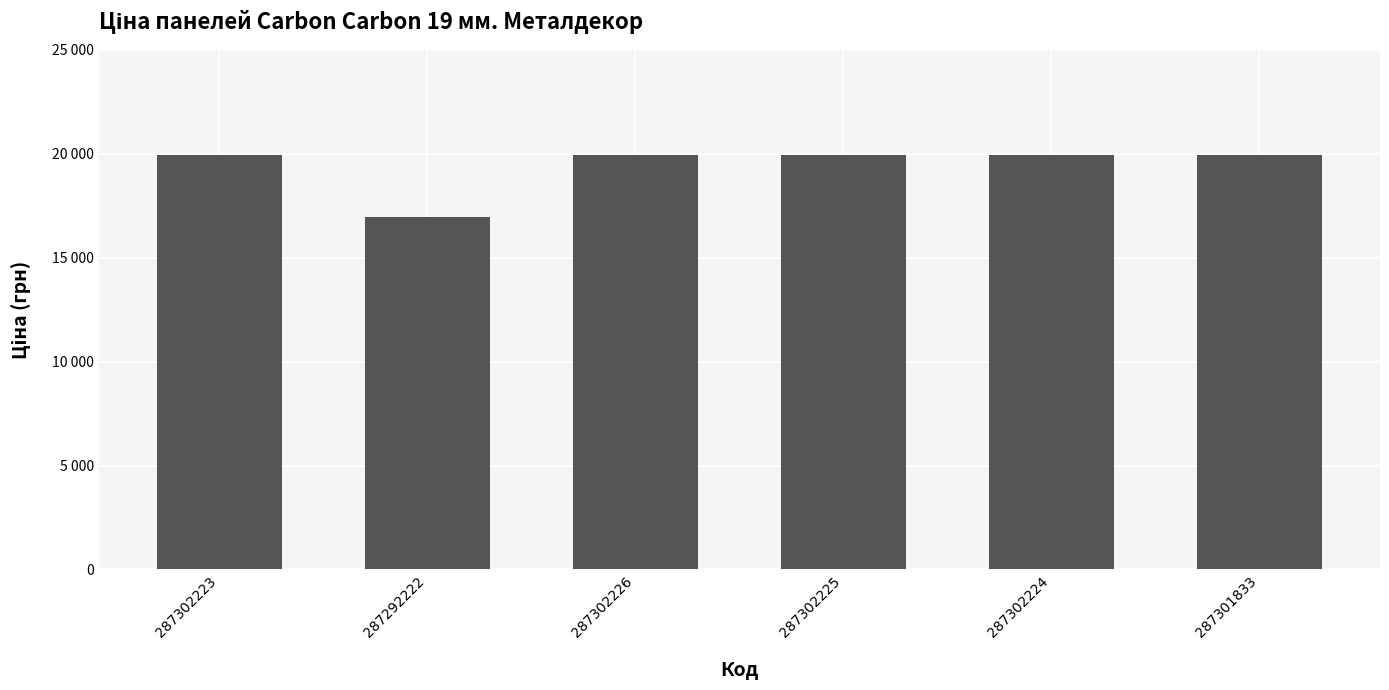

List the labels in order of value, largest first.

287302223, 287302226, 287302225, 287302224, 287301833, 287292222